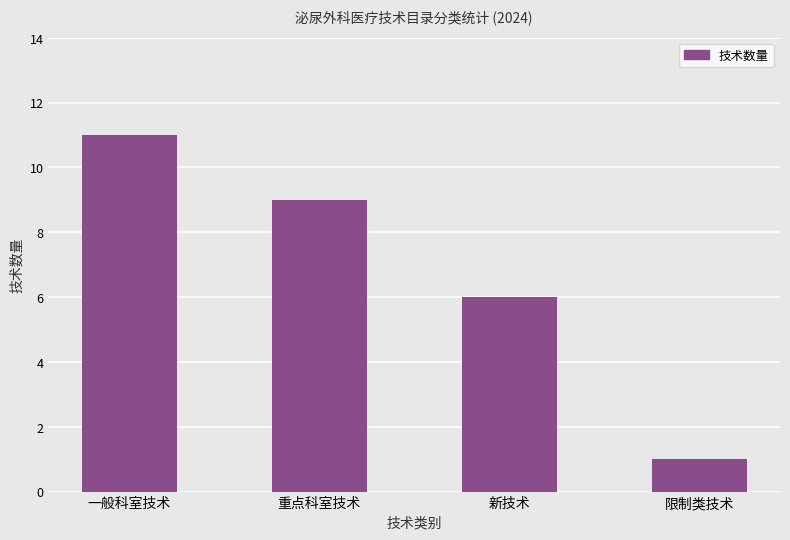

Count the values in the range 6 to 11.

3